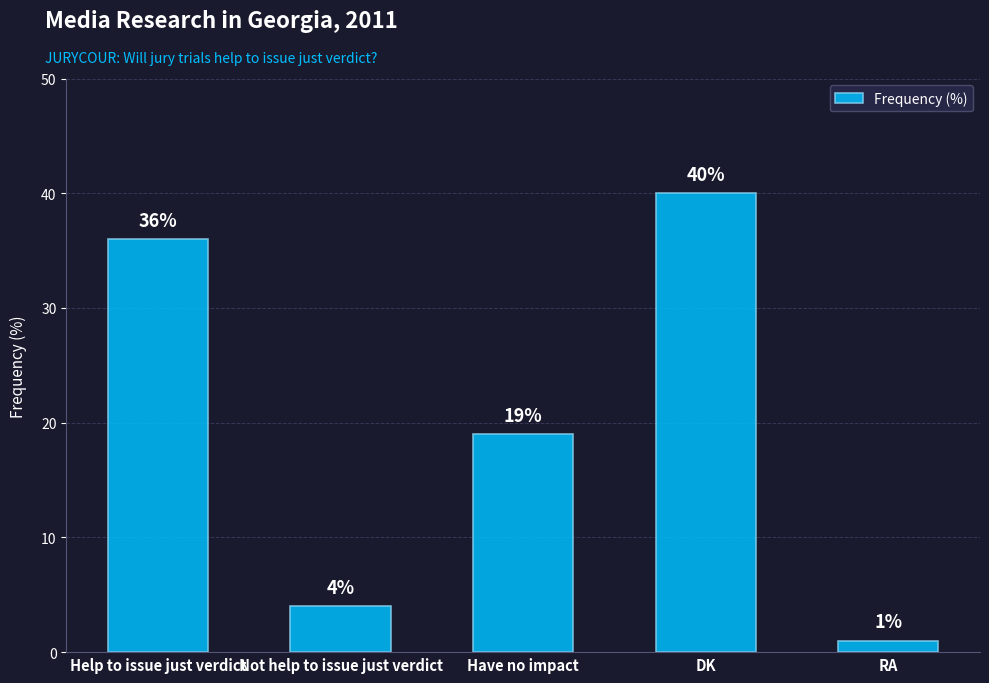

Reading left to right, extract all data points from this chart.

36	4	19	40	1